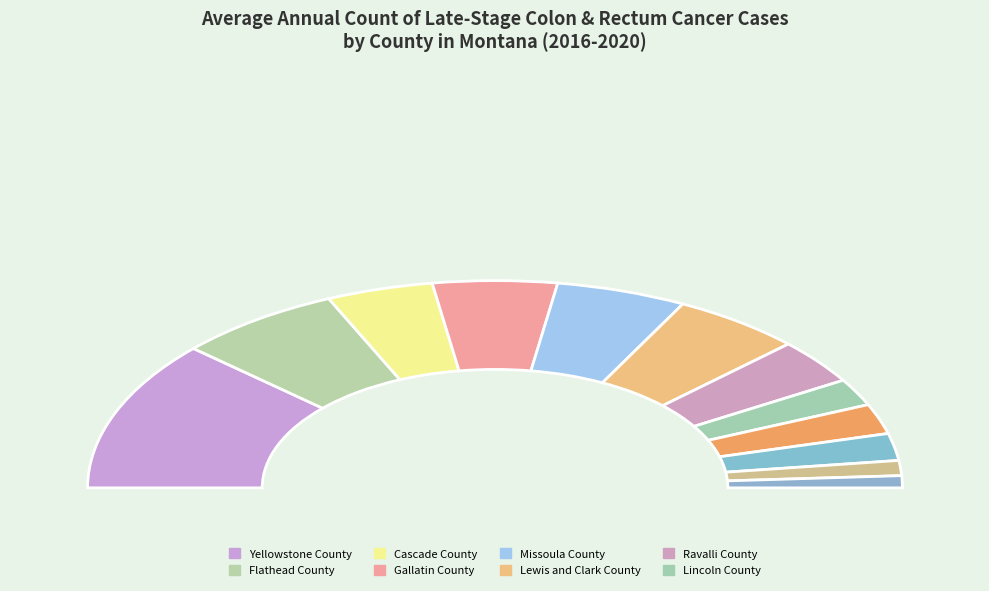

What is the smallest slice in the pie chart?

Glacier County